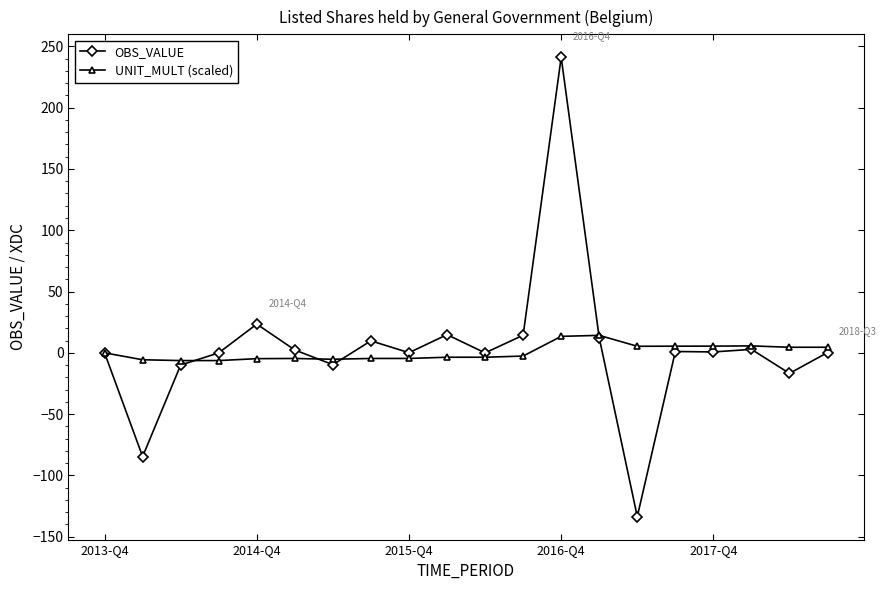

List the series in order of their peak value, lowest first.

UNIT_MULT (scaled), OBS_VALUE